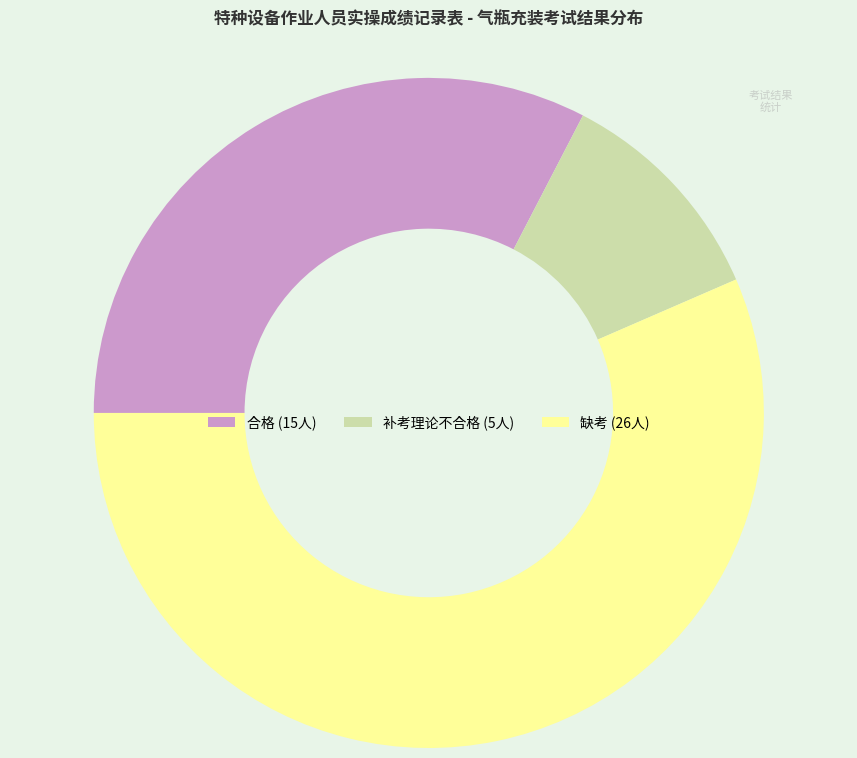

Is the sum of 缺考 and 合格 greater than half?

Yes